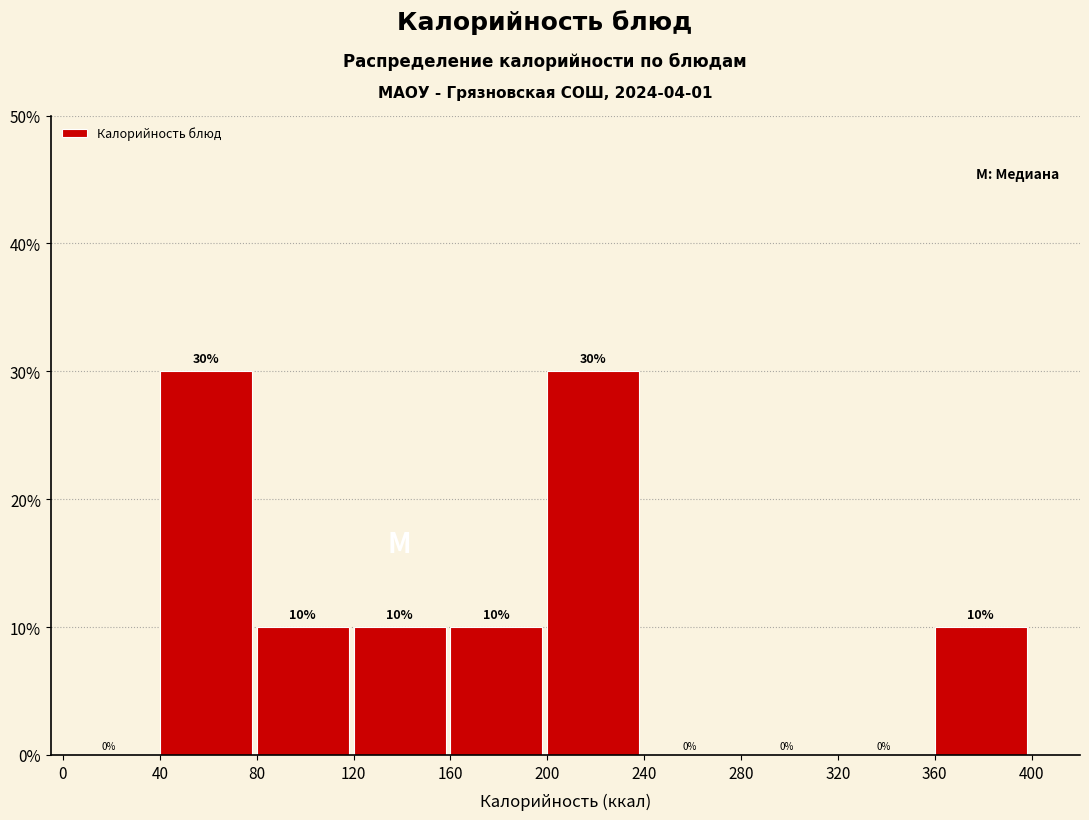

Reading left to right, list every bar in this chart as the range it spans on the x-axis followed by its height.

0 to 40: 0
40 to 80: 30
80 to 120: 10
120 to 160: 10
160 to 200: 10
200 to 240: 30
240 to 280: 0
280 to 320: 0
320 to 360: 0
360 to 400: 10